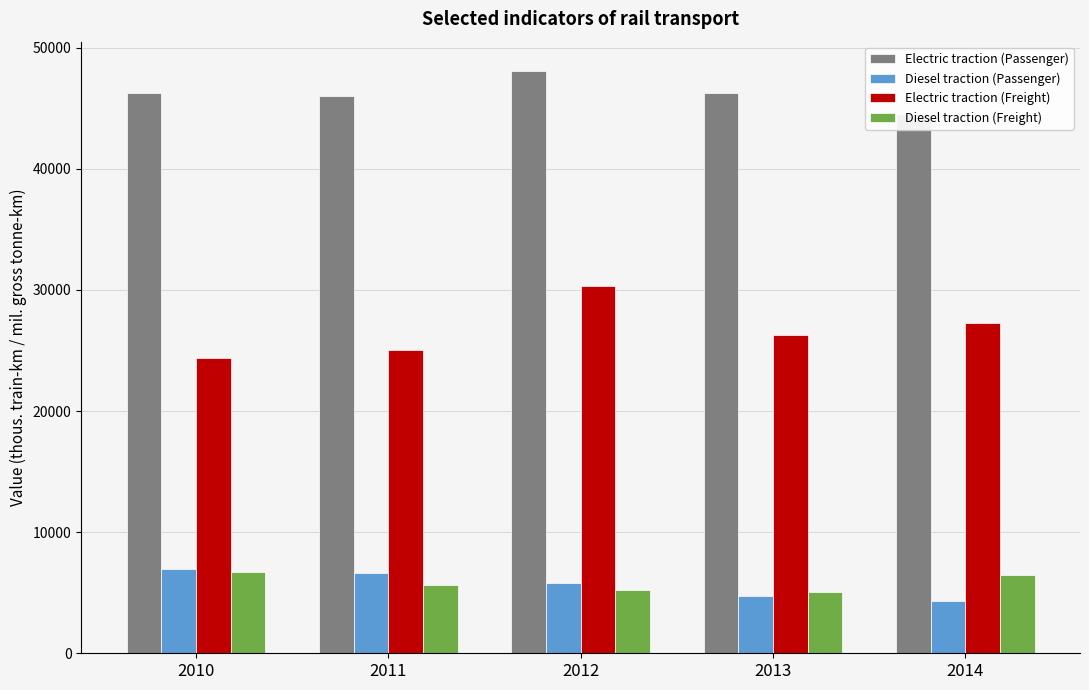

Which series has the widest spread of values?

Electric traction (Freight)